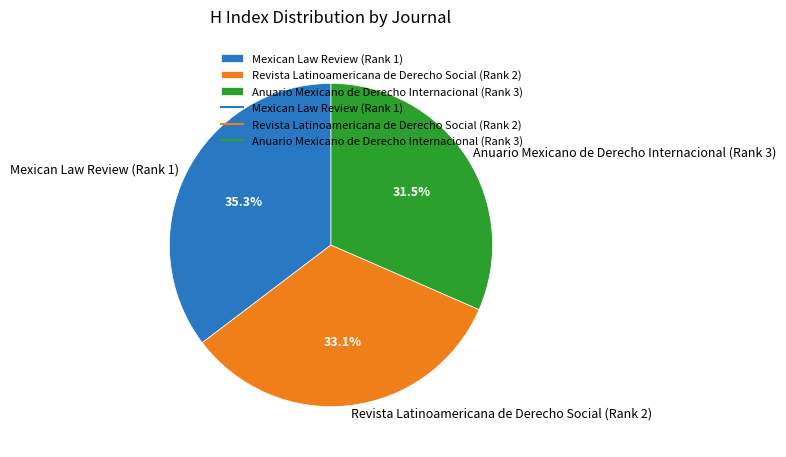

To the nearest percent, what is the average slice percentage?

33%